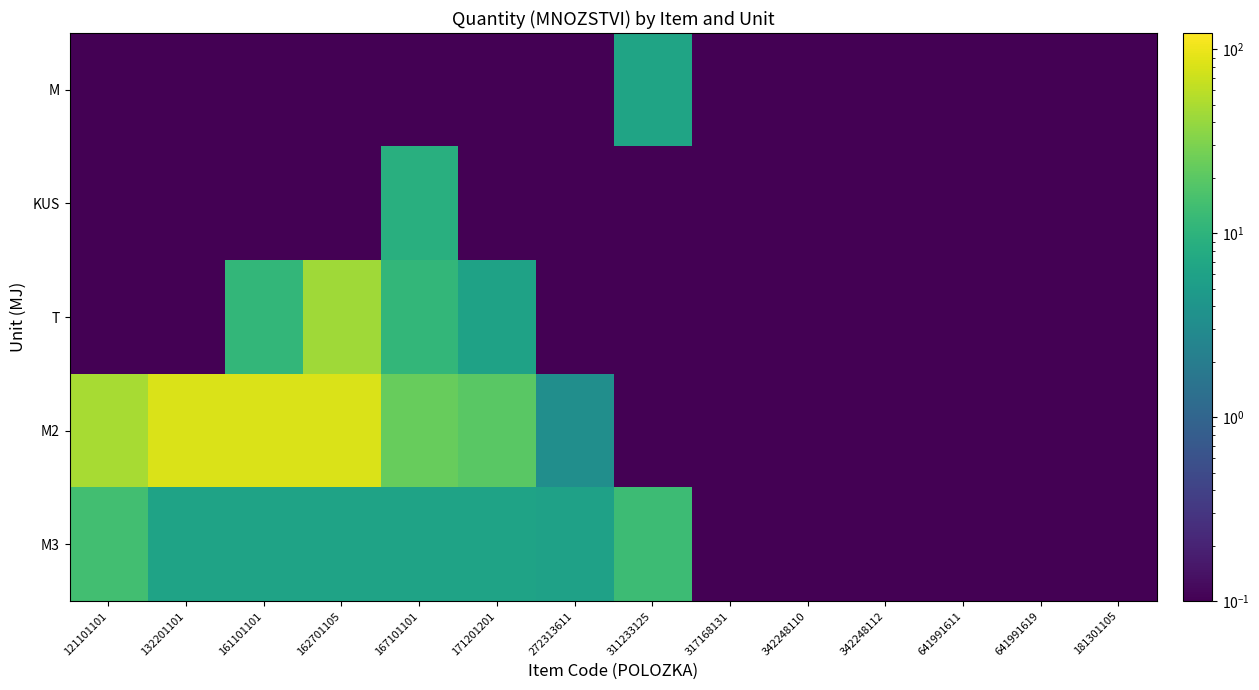

Reading left to right, what are all the values shown in this chart?

M3: 121101101=14.4	132201101=6.2	161101101=6.2	162701105=6.2	167101101=6.2	171201201=6.2	272313611=5.9	311233125=13.2	317168131=0.0	342248110=0.0	342248112=0.0	641991611=0.0	641991619=0.0	181301105=0.0
M2: 121101101=48.0	132201101=81.7	161101101=81.7	162701105=81.7	167101101=23.3	171201201=19.7	272313611=3.4	311233125=0.0	317168131=0.0	342248110=0.0	342248112=0.0	641991611=0.0	641991619=0.0	181301105=0.0
T: 121101101=0.0	132201101=0.0	161101101=11.0	162701105=43.9	167101101=11.0	171201201=6.0	272313611=0.0	311233125=0.0	317168131=0.0	342248110=0.0	342248112=0.0	641991611=0.0	641991619=0.0	181301105=0.0
KUS: 121101101=0.0	132201101=0.0	161101101=0.0	162701105=0.0	167101101=9.0	171201201=0.0	272313611=0.0	311233125=0.0	317168131=0.0	342248110=0.0	342248112=0.0	641991611=0.0	641991619=0.0	181301105=0.0
M: 121101101=0.0	132201101=0.0	161101101=0.0	162701105=0.0	167101101=0.0	171201201=0.0	272313611=0.0	311233125=6.3	317168131=0.0	342248110=0.0	342248112=0.0	641991611=0.0	641991619=0.0	181301105=0.0